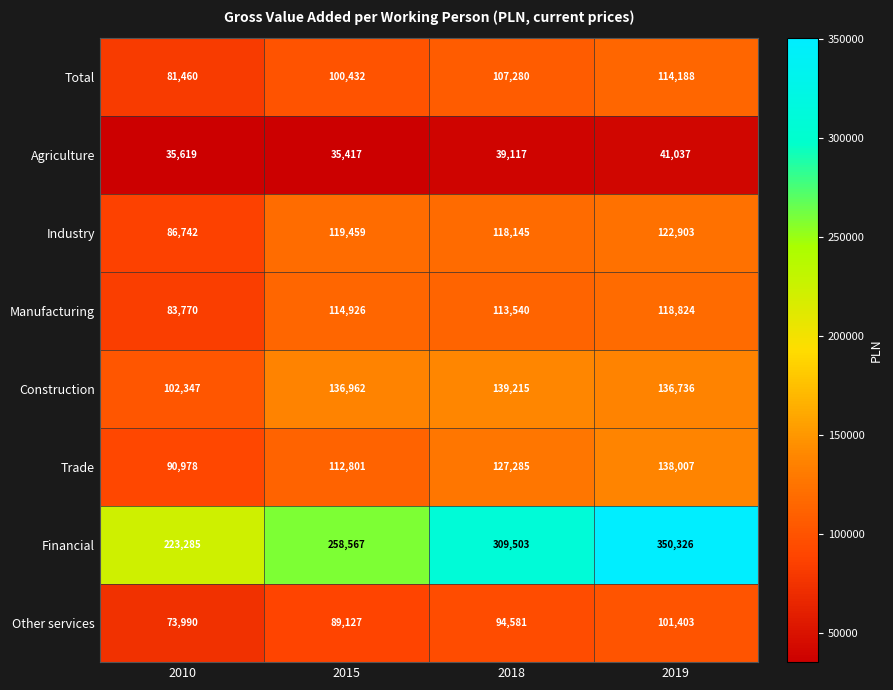

Is the value of Total at 2015 greater than the value of Industry at 2010?

Yes